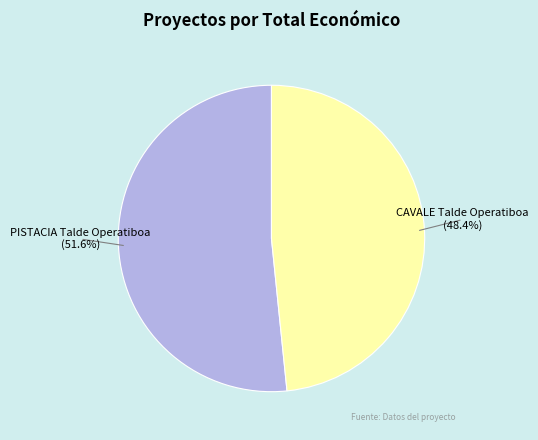

Is the sum of PISTACIA Talde Operatiboa and CAVALE Talde Operatiboa greater than half?

Yes